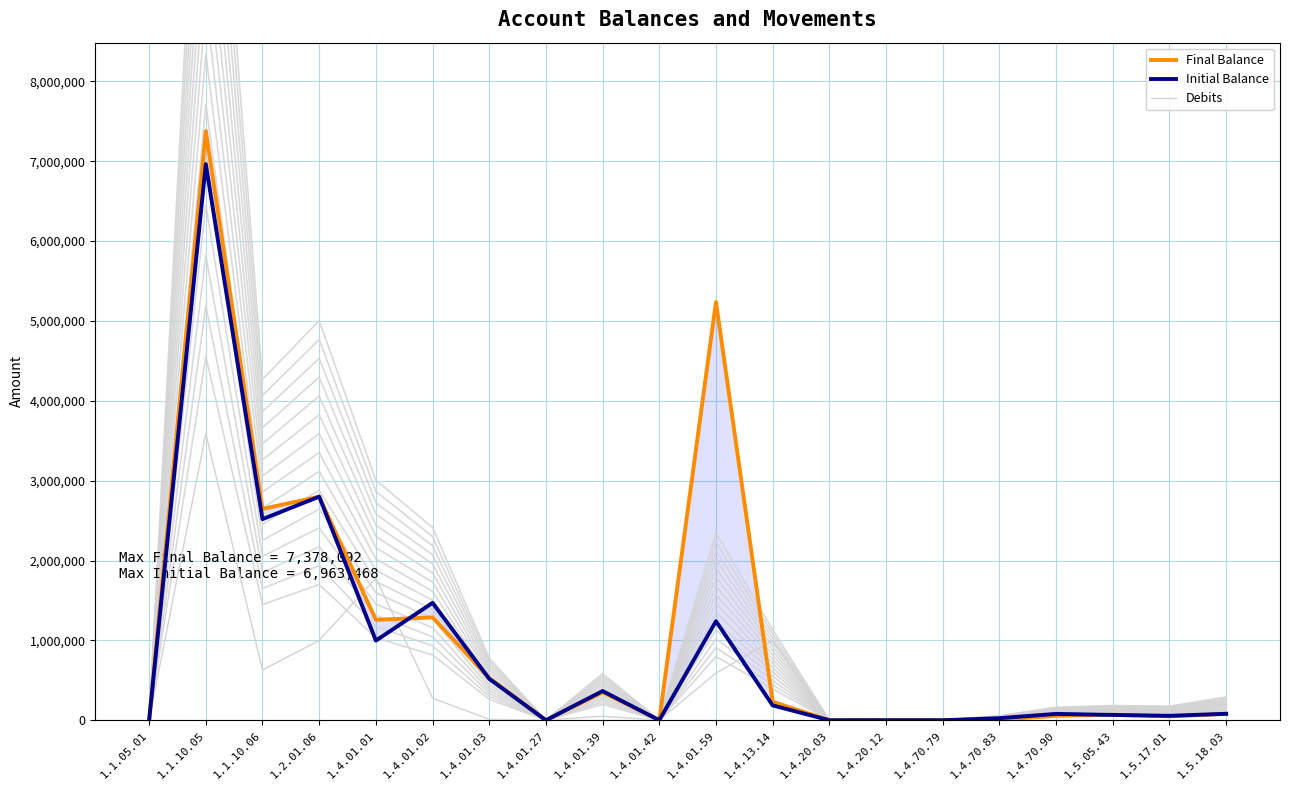

What is the sum of the Initial Balance values at 1.4.01.39 and 1.2.01.06?

3165648